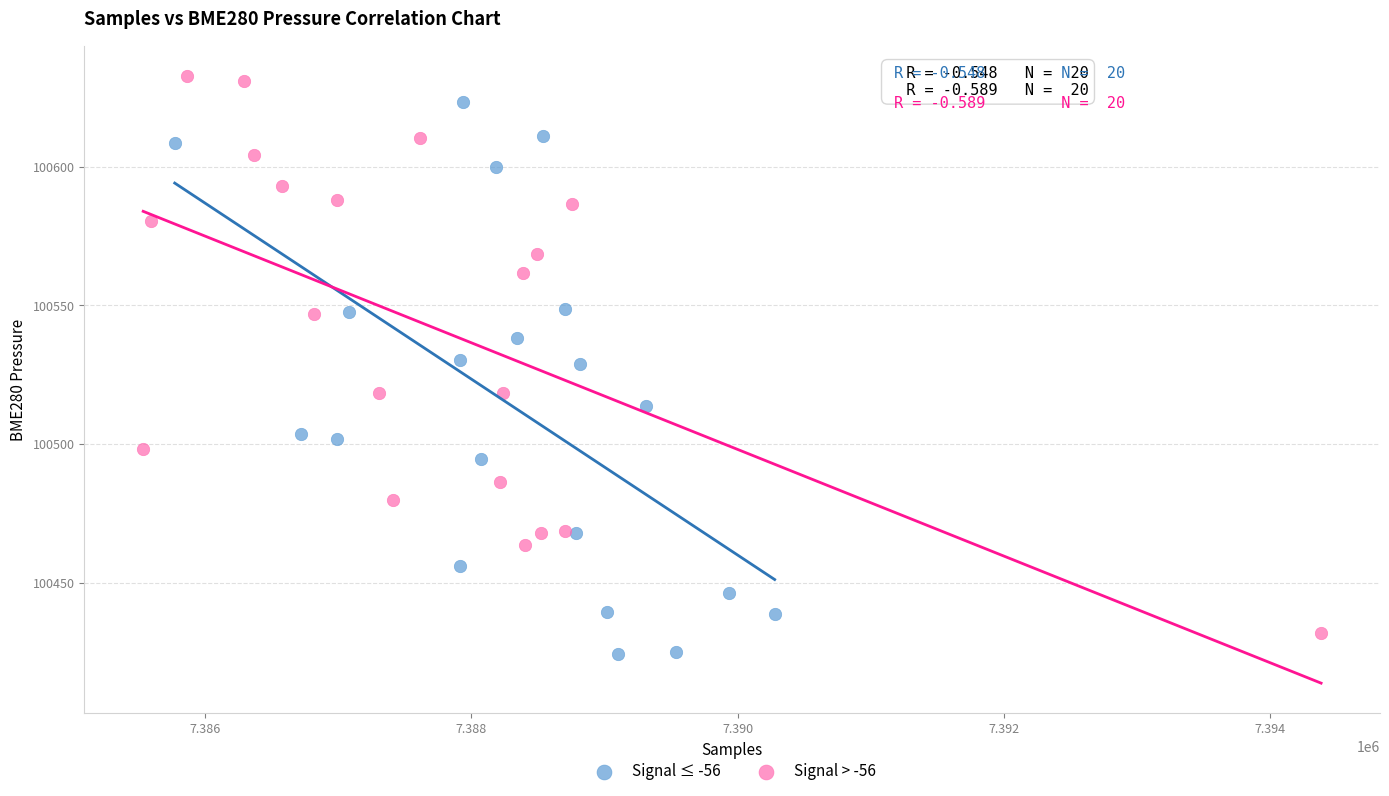

Which series has the largest Y range (max minus min)?

Signal > -56